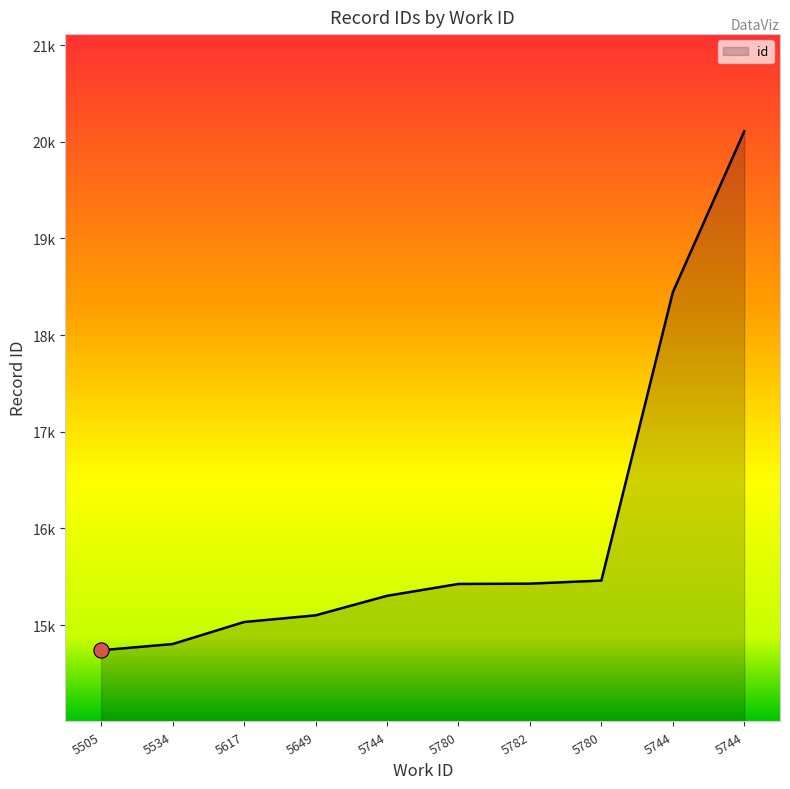

Between 5780 and 5782, which is larger?

5780